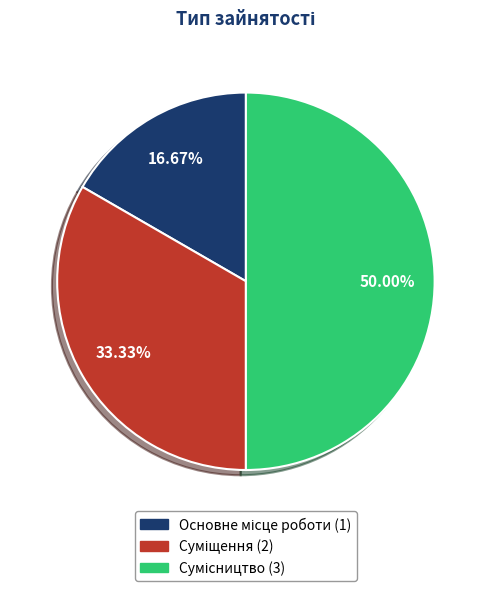

What is the change in value from Основне місце роботи to Суміщення?

+1